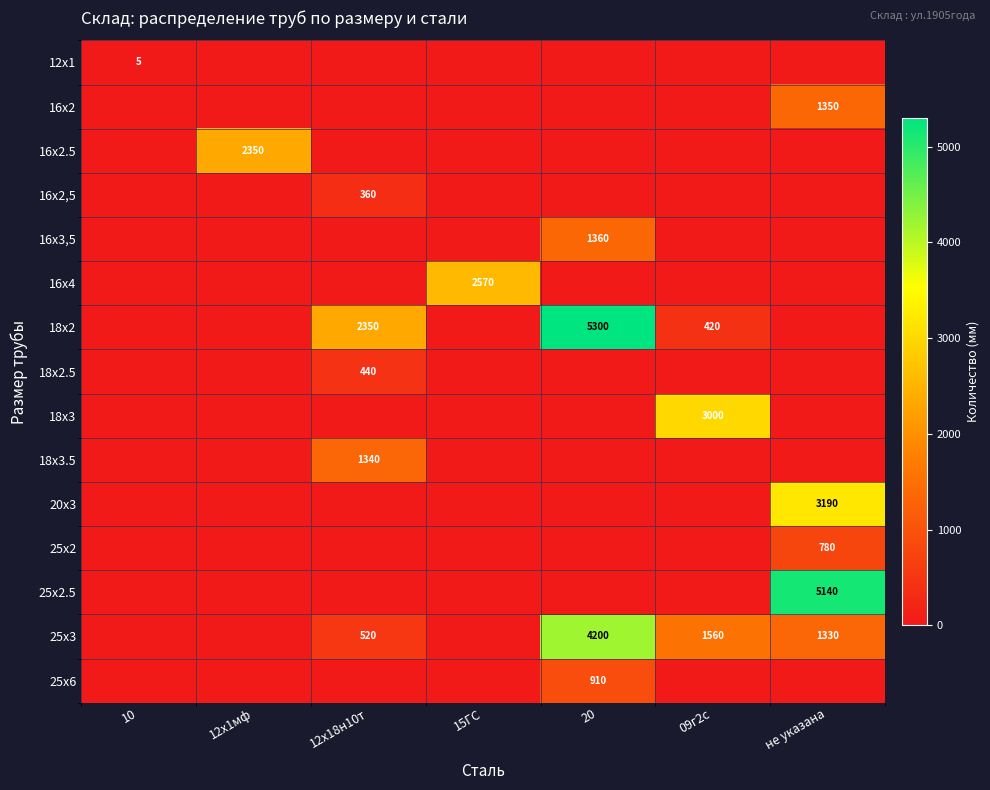

The 18х2 series shows 606 at 09г2с. True or false?

False